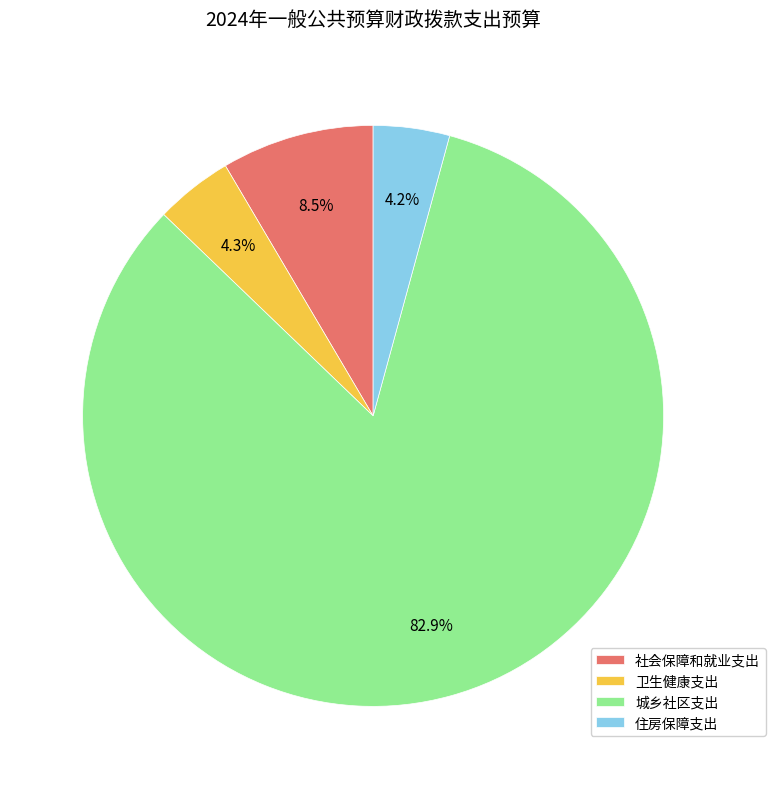

What is the ratio of the value at 卫生健康支出 to the value at 住房保障支出?

1.0